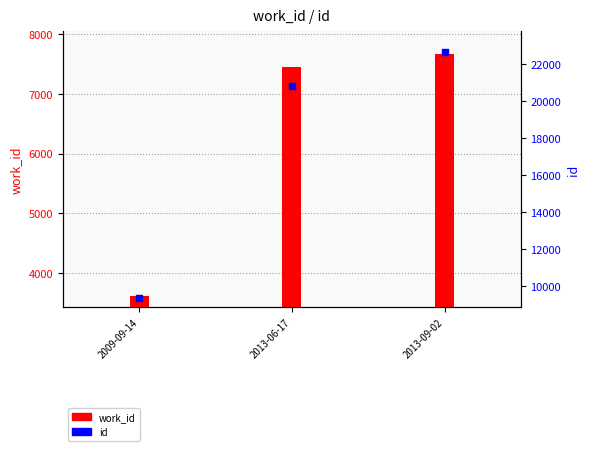

Is the value of id at 2013-06-17 greater than the value of work_id at 2013-06-17?

Yes